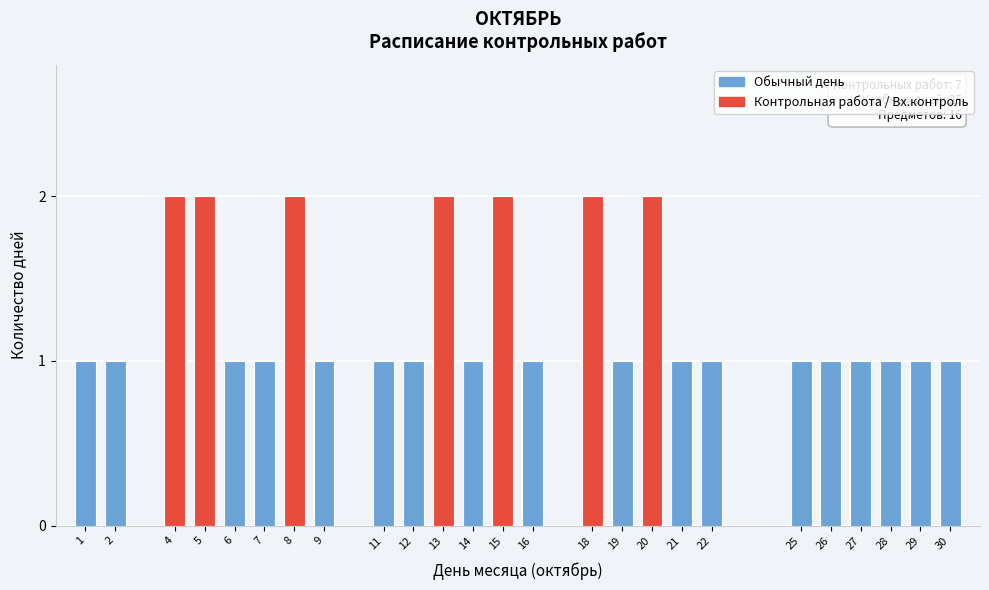

Reading left to right, extract all data points from this chart.

1	1	2	2	1	1	2	1	1	1	2	1	2	1	2	1	2	1	1	1	1	1	1	1	1